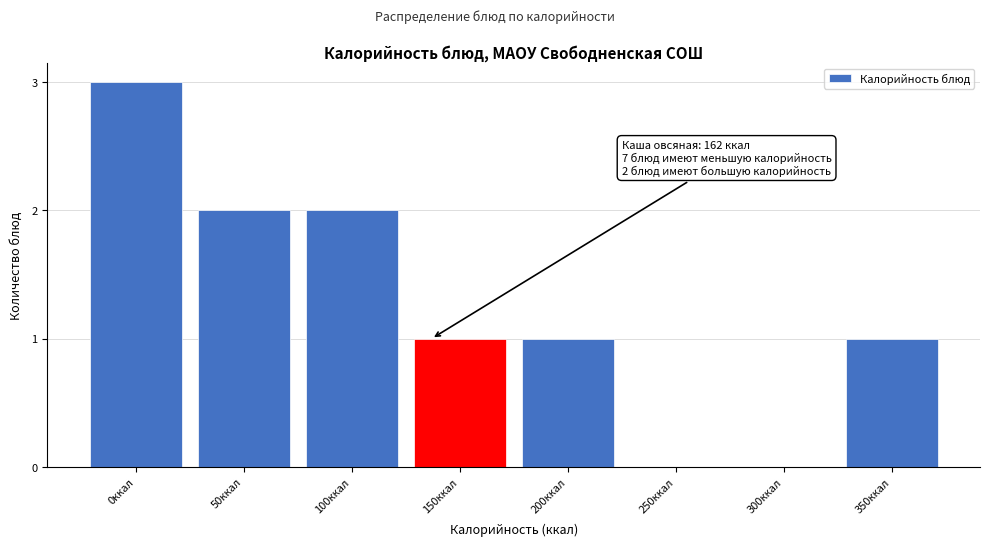

Reading right to left, what are all the values shown in this chart?

350ккал=1	300ккал=0	250ккал=0	200ккал=1	150ккал=1	100ккал=2	50ккал=2	0ккал=3